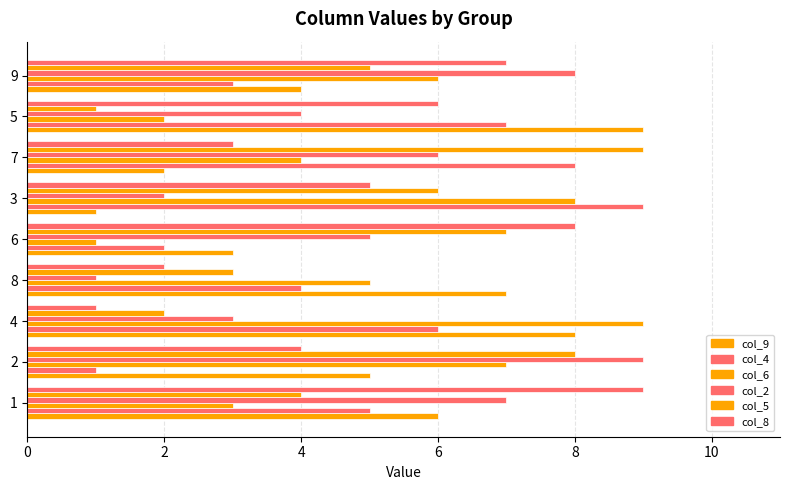

How many categories are shown in the chart?

9